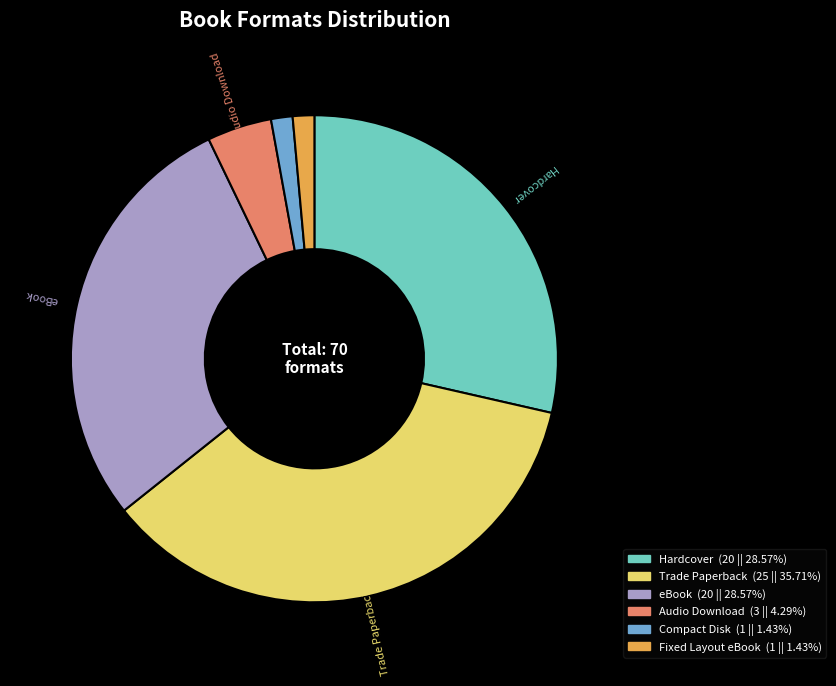

What is the largest slice in the pie chart?

Trade Paperback